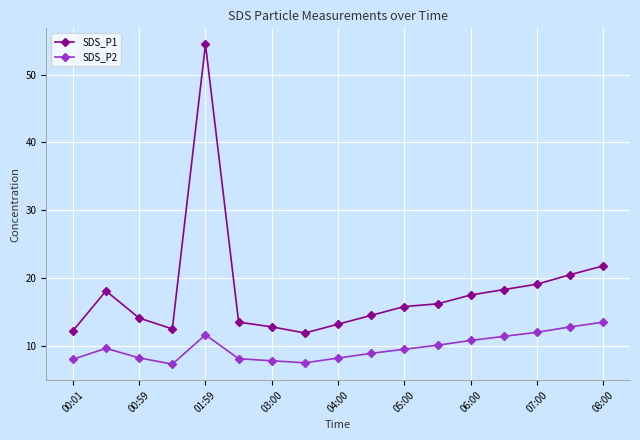

What is the maximum value shown in the chart?

54.5